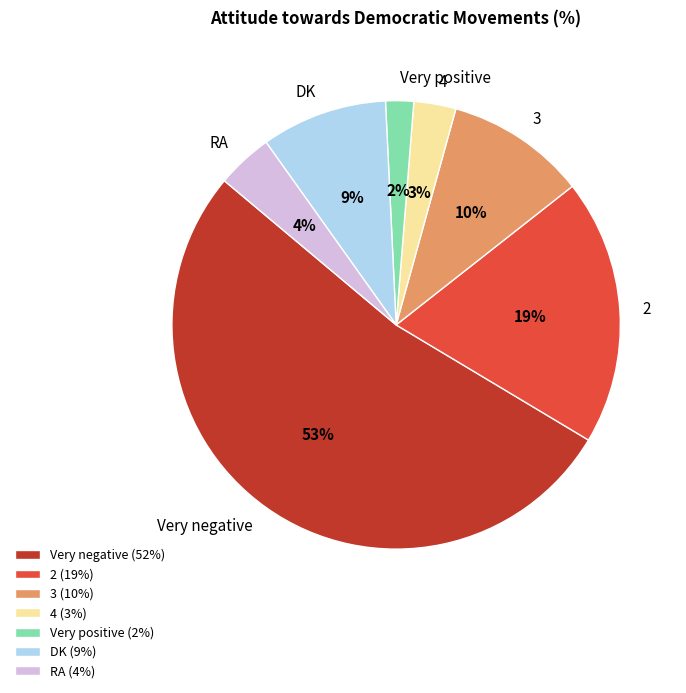

To the nearest percent, what portion does Very positive represent?

2%